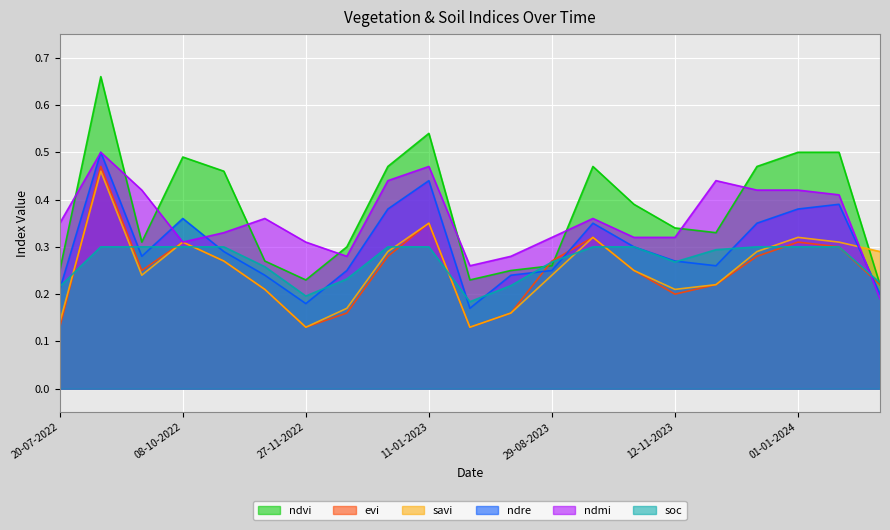

Reading right to left, what are all the values shown in this chart?

ndvi: 24-06-2024=0.2	11-01-2024=0.5	01-01-2024=0.5	12-12-2023=0.5	27-11-2023=0.3	12-11-2023=0.3	28-10-2023=0.4	13-10-2023=0.5	29-08-2023=0.3	10-07-2023=0.2	20-06-2023=0.2	11-01-2023=0.5	01-01-2023=0.5	12-12-2022=0.3	27-11-2022=0.2	12-11-2022=0.3	28-10-2022=0.5	08-10-2022=0.5	23-09-2022=0.3	03-09-2022=0.7	20-07-2022=0.2
evi: 24-06-2024=0.2	11-01-2024=0.3	01-01-2024=0.3	12-12-2023=0.3	27-11-2023=0.2	12-11-2023=0.2	28-10-2023=0.2	13-10-2023=0.3	29-08-2023=0.3	10-07-2023=0.2	20-06-2023=0.1	11-01-2023=0.3	01-01-2023=0.3	12-12-2022=0.2	27-11-2022=0.1	12-11-2022=0.2	28-10-2022=0.3	08-10-2022=0.3	23-09-2022=0.2	03-09-2022=0.5	20-07-2022=0.1
savi: 24-06-2024=0.3	11-01-2024=0.3	01-01-2024=0.3	12-12-2023=0.3	27-11-2023=0.2	12-11-2023=0.2	28-10-2023=0.2	13-10-2023=0.3	29-08-2023=0.2	10-07-2023=0.2	20-06-2023=0.1	11-01-2023=0.3	01-01-2023=0.3	12-12-2022=0.2	27-11-2022=0.1	12-11-2022=0.2	28-10-2022=0.3	08-10-2022=0.3	23-09-2022=0.2	03-09-2022=0.5	20-07-2022=0.1
ndre: 24-06-2024=0.2	11-01-2024=0.4	01-01-2024=0.4	12-12-2023=0.3	27-11-2023=0.3	12-11-2023=0.3	28-10-2023=0.3	13-10-2023=0.3	29-08-2023=0.2	10-07-2023=0.2	20-06-2023=0.2	11-01-2023=0.4	01-01-2023=0.4	12-12-2022=0.2	27-11-2022=0.2	12-11-2022=0.2	28-10-2022=0.3	08-10-2022=0.4	23-09-2022=0.3	03-09-2022=0.5	20-07-2022=0.2
ndmi: 24-06-2024=0.2	11-01-2024=0.4	01-01-2024=0.4	12-12-2023=0.4	27-11-2023=0.4	12-11-2023=0.3	28-10-2023=0.3	13-10-2023=0.4	29-08-2023=0.3	10-07-2023=0.3	20-06-2023=0.3	11-01-2023=0.5	01-01-2023=0.4	12-12-2022=0.3	27-11-2022=0.3	12-11-2022=0.4	28-10-2022=0.3	08-10-2022=0.3	23-09-2022=0.4	03-09-2022=0.5	20-07-2022=0.3
soc: 24-06-2024=0.2	11-01-2024=0.3	01-01-2024=0.3	12-12-2023=0.3	27-11-2023=0.3	12-11-2023=0.3	28-10-2023=0.3	13-10-2023=0.3	29-08-2023=0.3	10-07-2023=0.2	20-06-2023=0.2	11-01-2023=0.3	01-01-2023=0.3	12-12-2022=0.2	27-11-2022=0.2	12-11-2022=0.3	28-10-2022=0.3	08-10-2022=0.3	23-09-2022=0.3	03-09-2022=0.3	20-07-2022=0.2